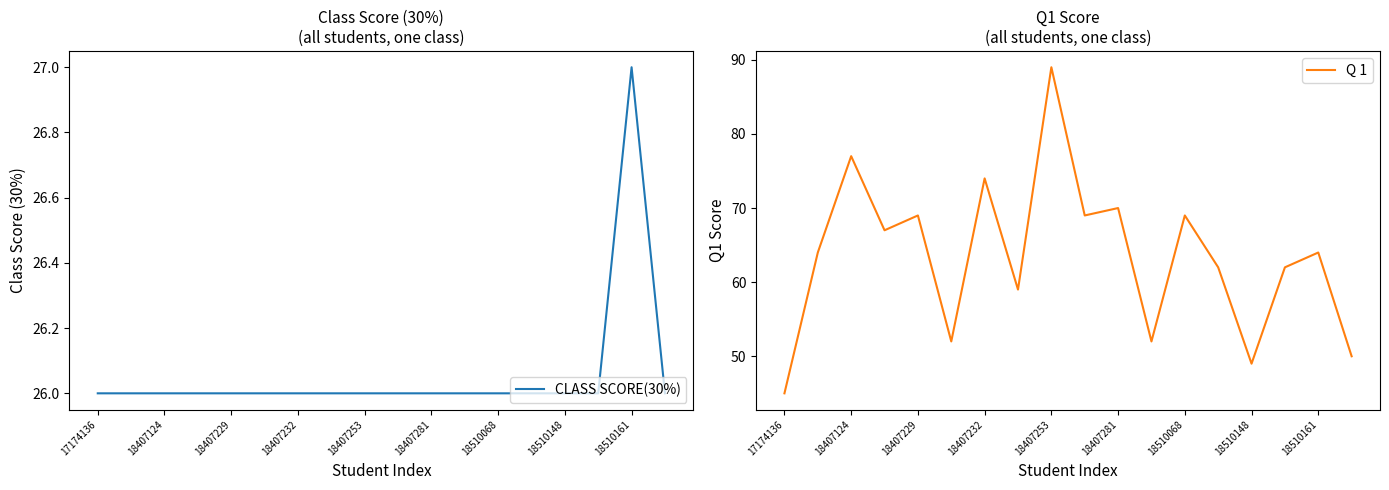

What is the difference between the highest and lowest values at 13?

36